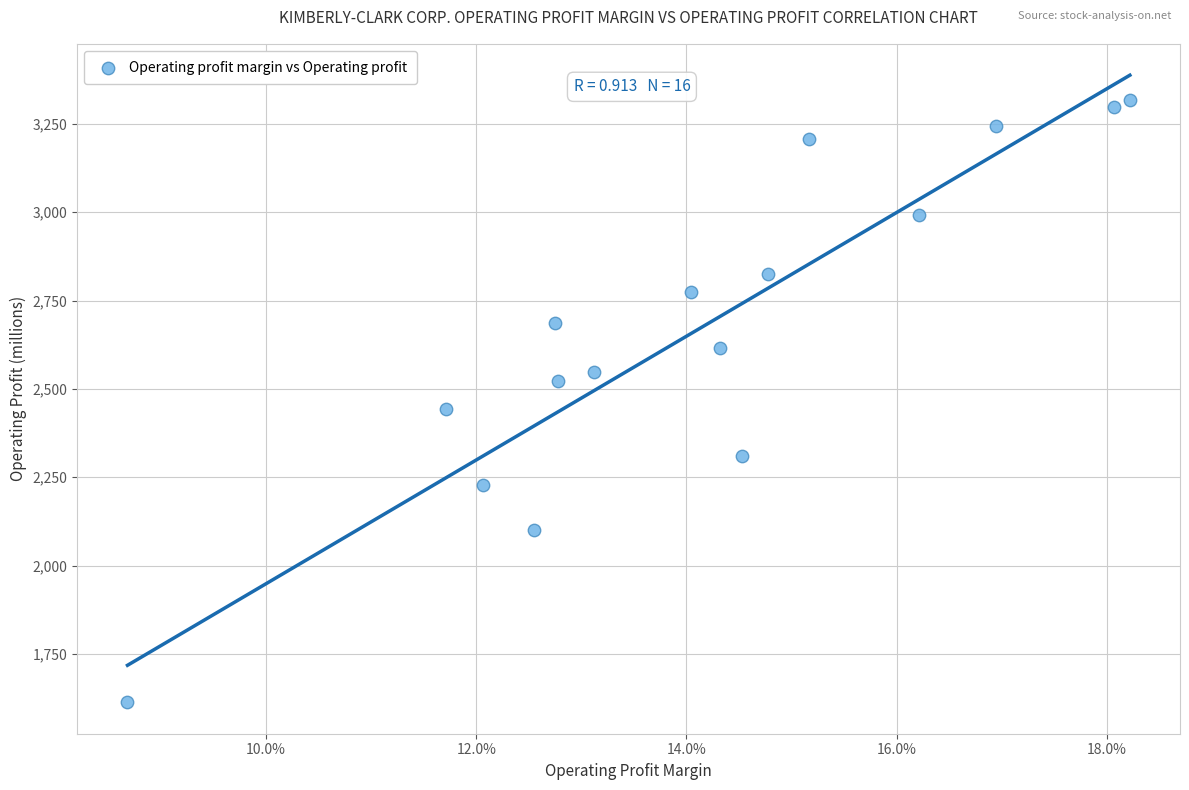

What is the range of Y values (max minus min)?

1704